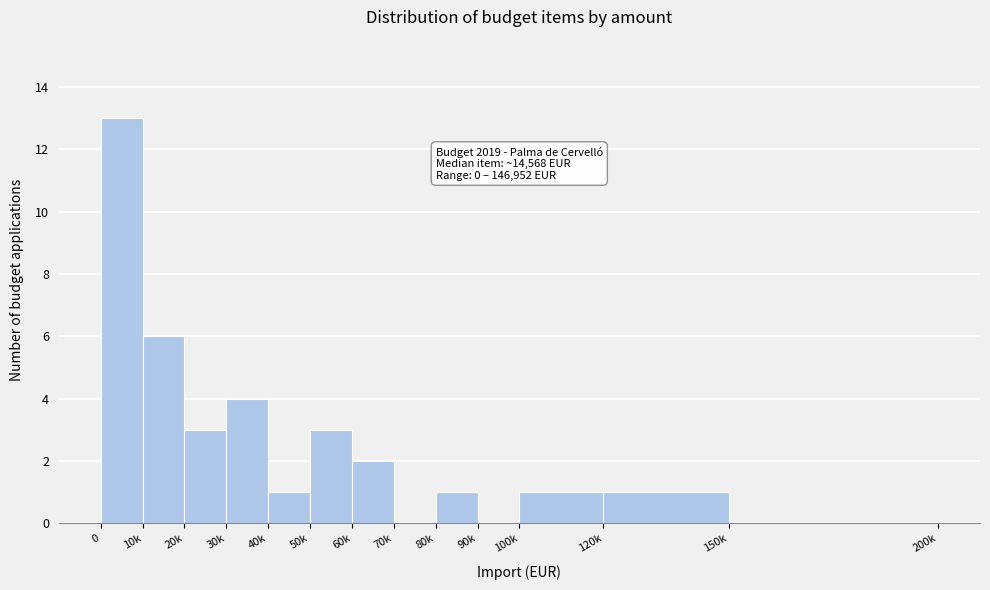

Reading left to right, list all the values displayed in this chart.

0=13	10k=6	20k=3	30k=4	40k=1	50k=3	60k=2	70k=0	80k=1	90k=0	100k=1	120k=1	150k=0